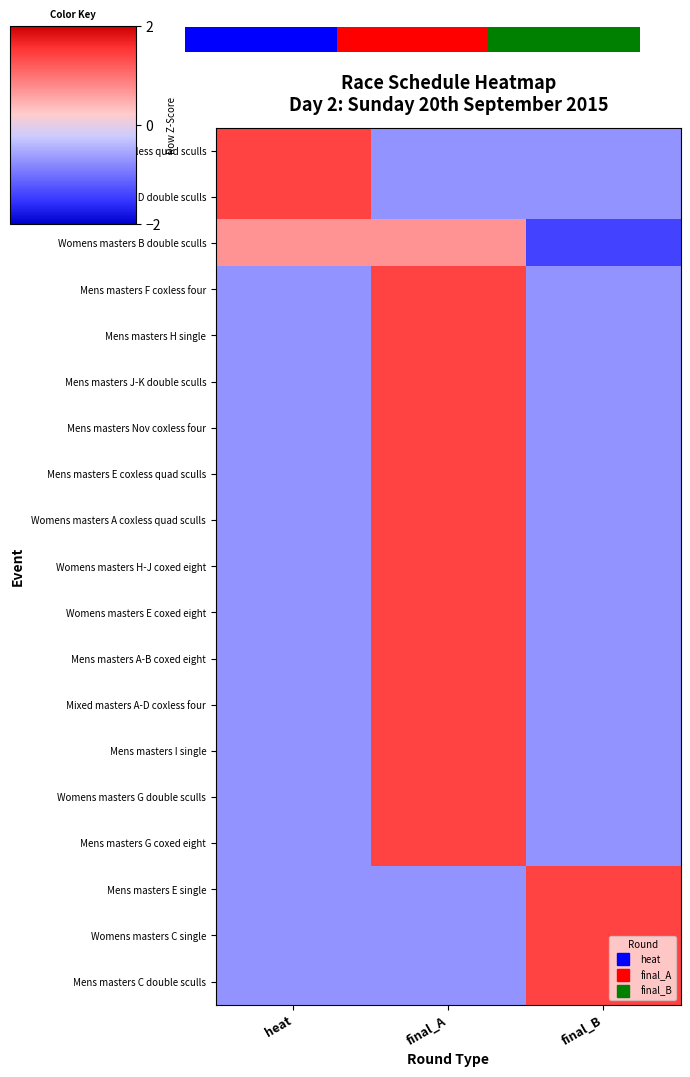

How many values in the Mens masters Nov coxless four series exceed 0?

1